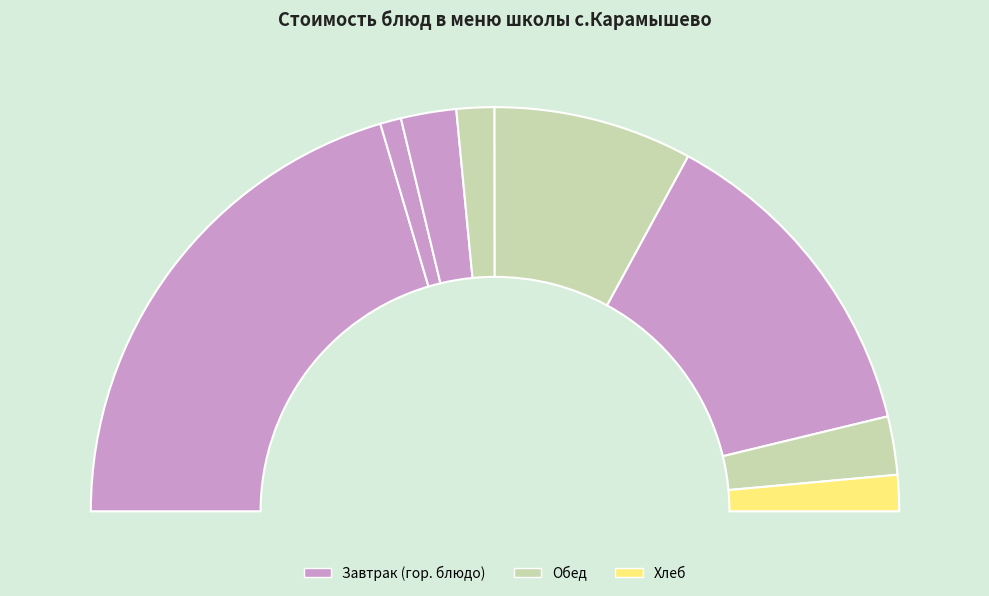

Count the number of slices in the pie.

8